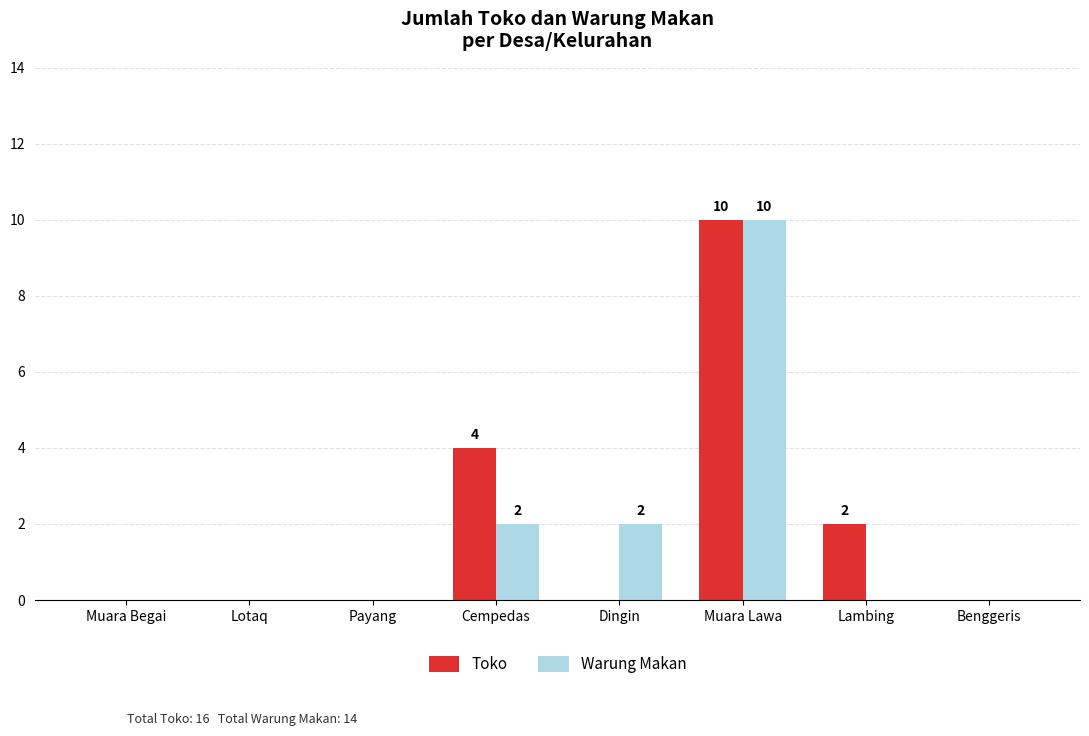

At which label is Toko closest to 5?

Cempedas